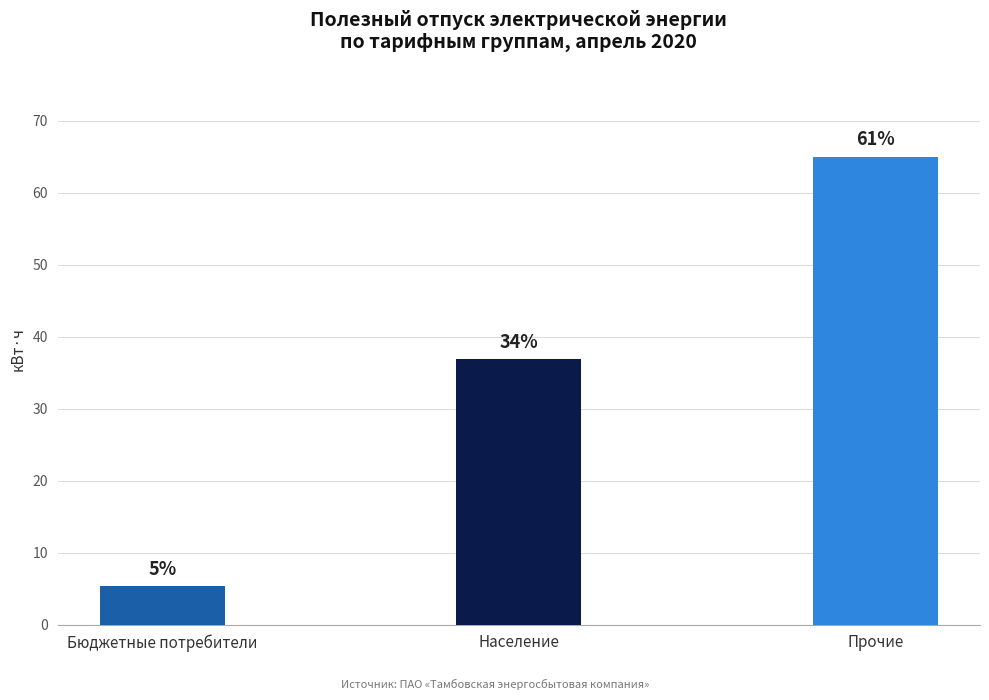

Between Население and Бюджетные потребители, which is larger?

Население